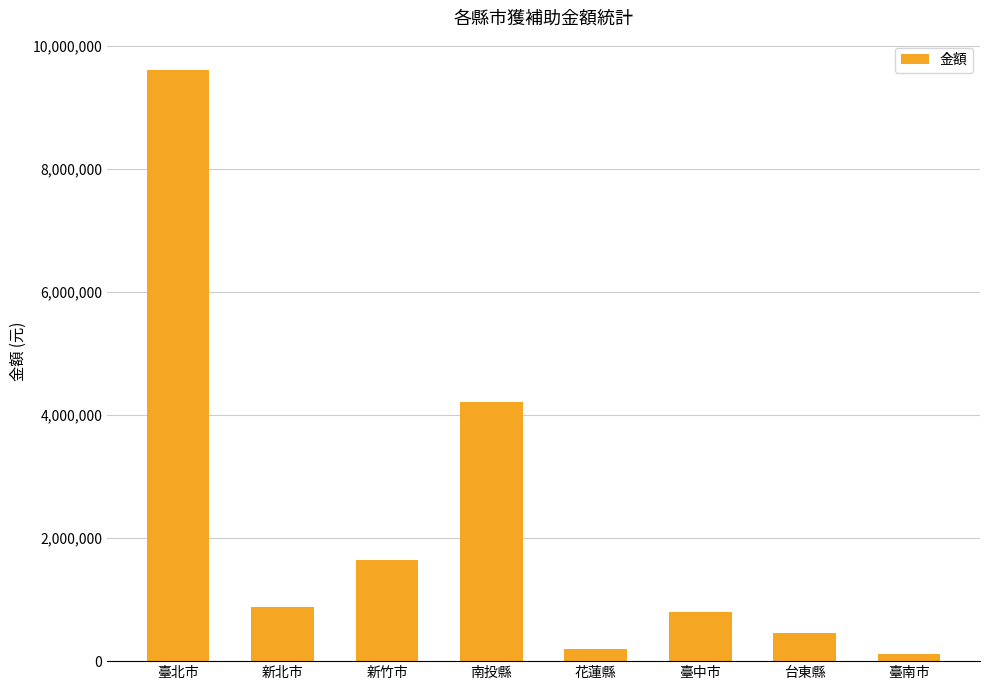

What is the change in value from 新竹市 to 臺南市?

-1517000